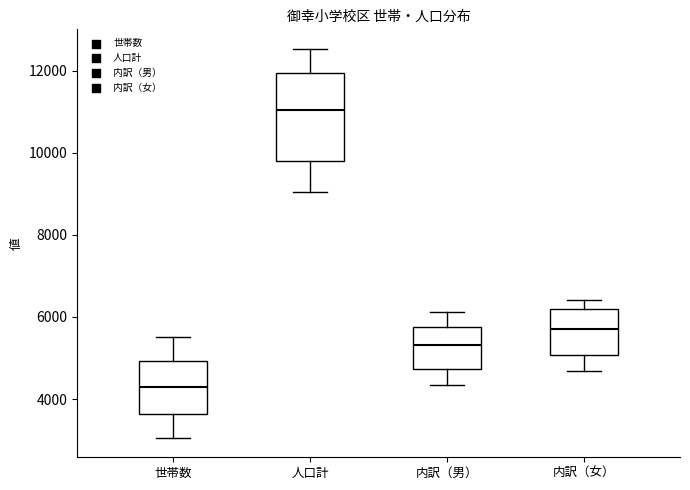

Comparing the boxes themselves (not the whiskers), which one is the tallest?

人口計